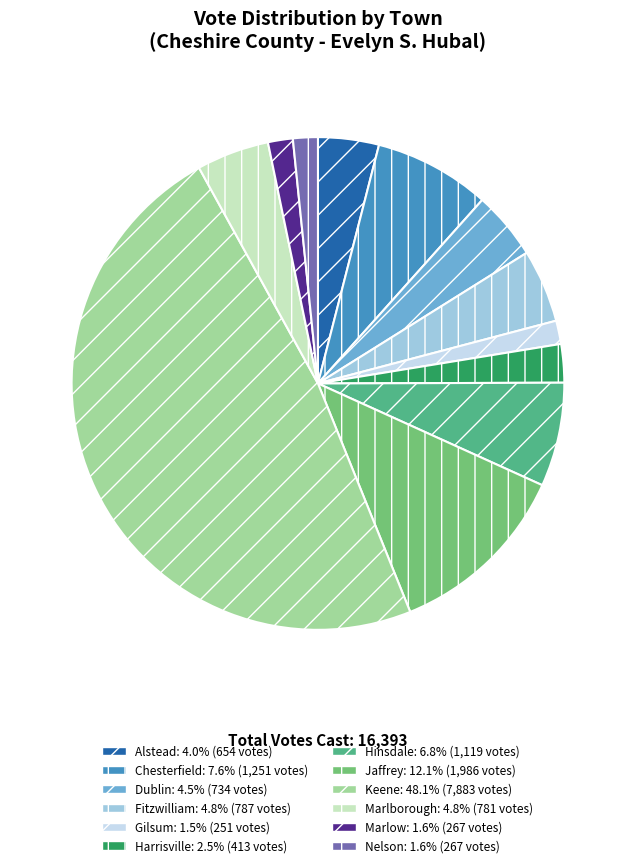

Which has a higher value, Harrisville or Fitzwilliam?

Fitzwilliam